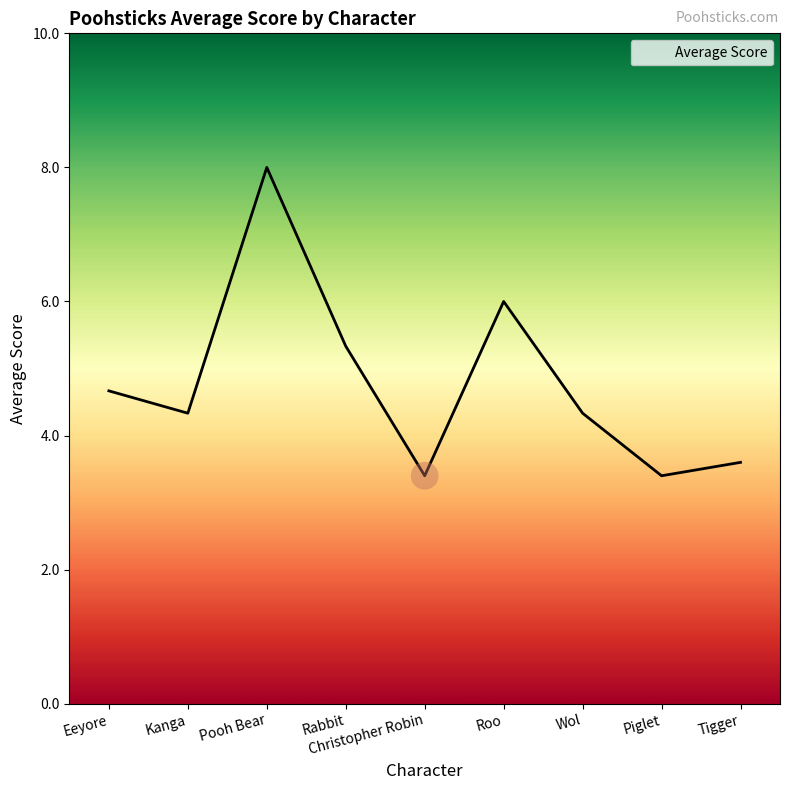

What is the change in value from Rabbit to Christopher Robin?

-1.9